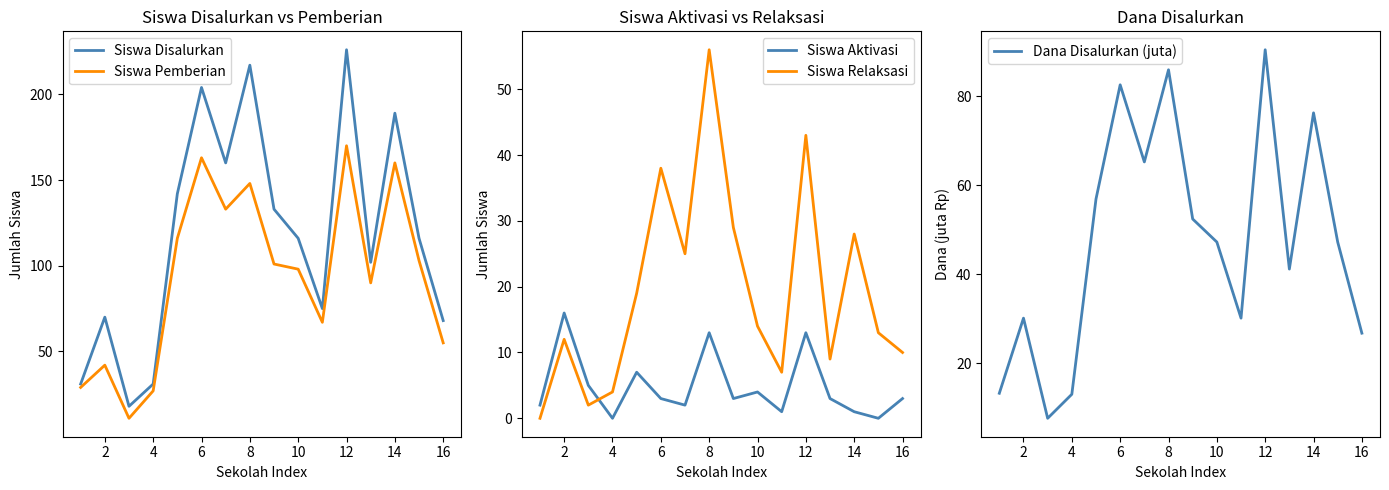

In Siswa Relaksasi, how many points are higher than both neighbors (excluding endpoints)?

5